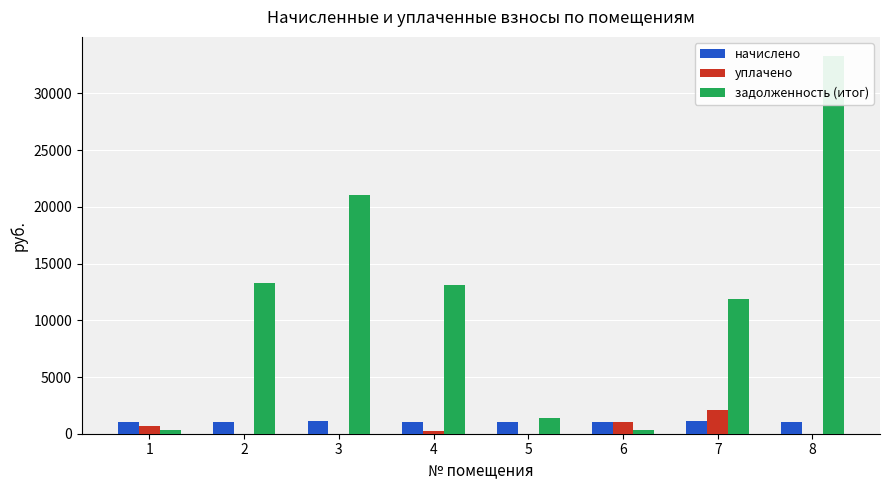

List the labels in order of начислено value, smallest first.

1, 2, 4, 5, 6, 8, 3, 7